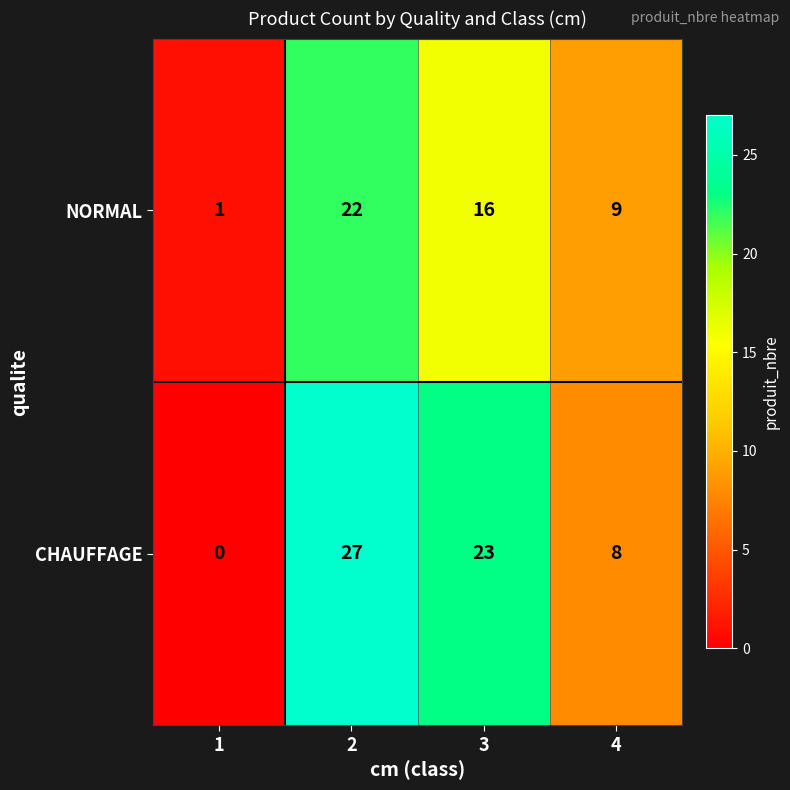

What is the difference between the maximum and second lowest values in the NORMAL series?

13